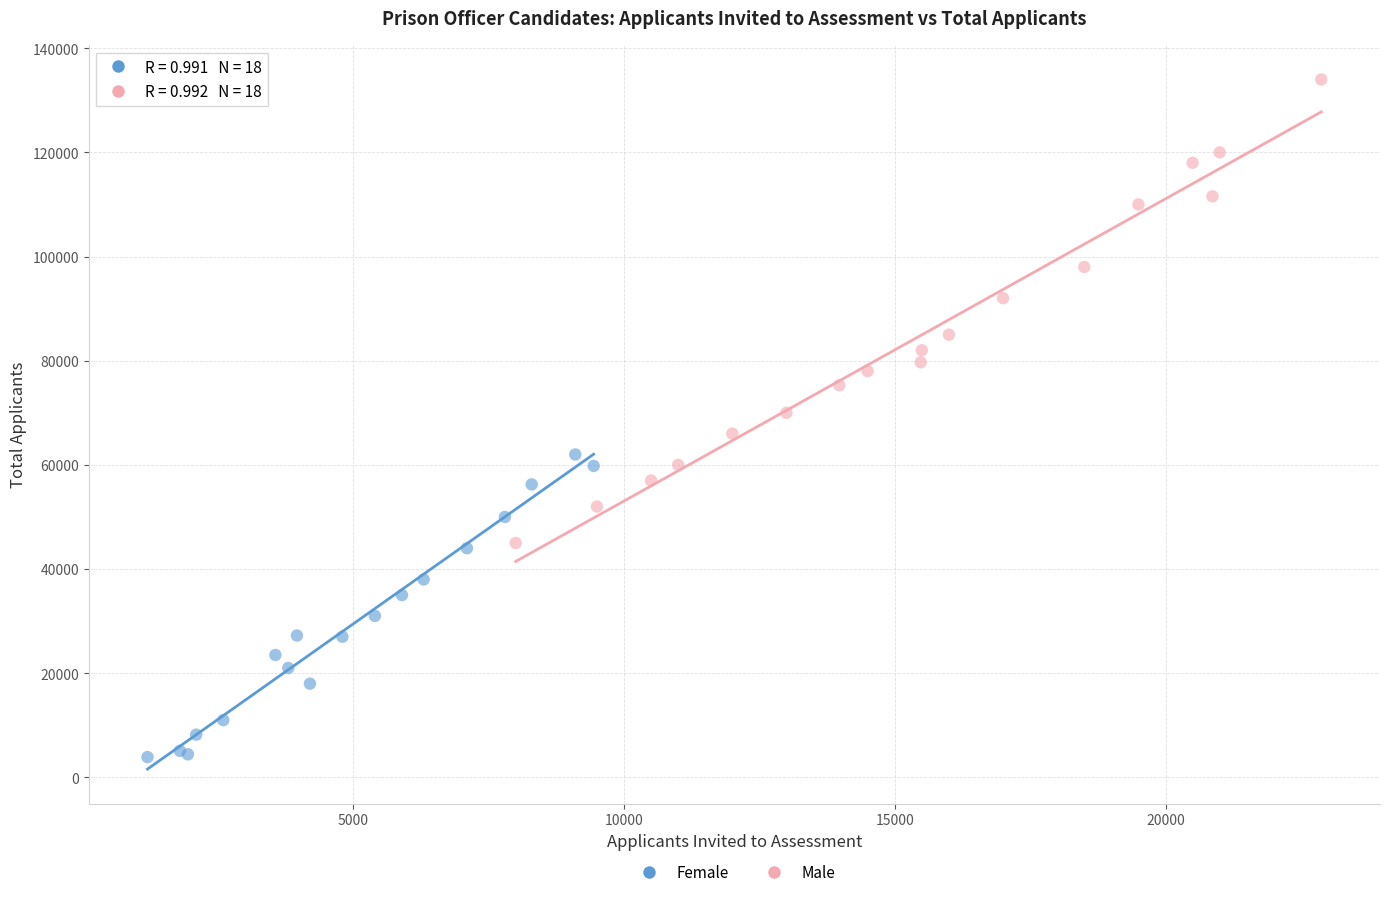

Which series contains the highest Y value?

Male